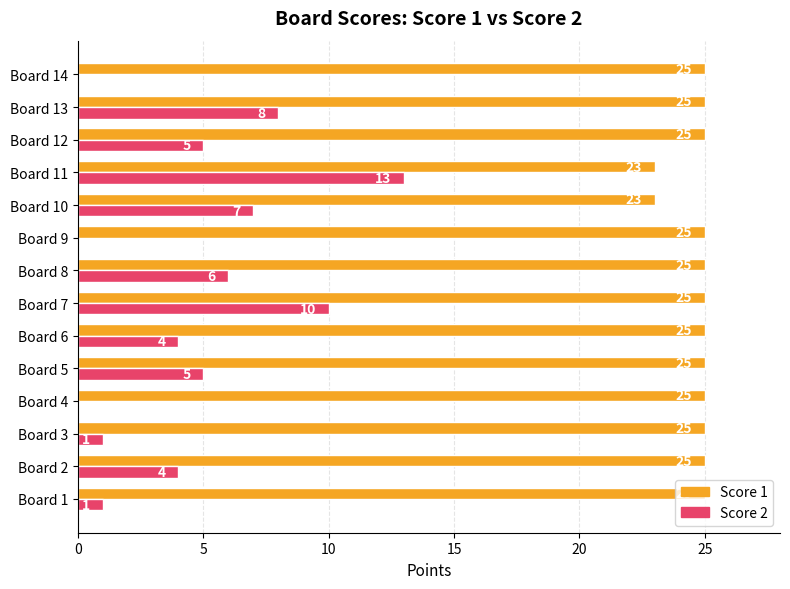

Which series has the widest spread of values?

Score 2